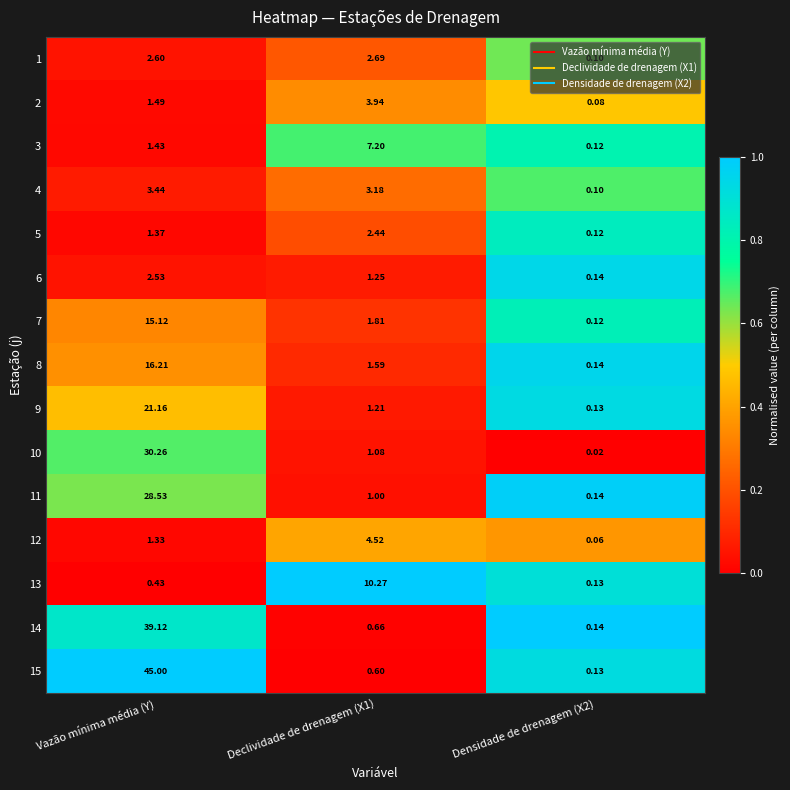

Where does the 12 series first go above 1?

Vazão mínima média (Y)